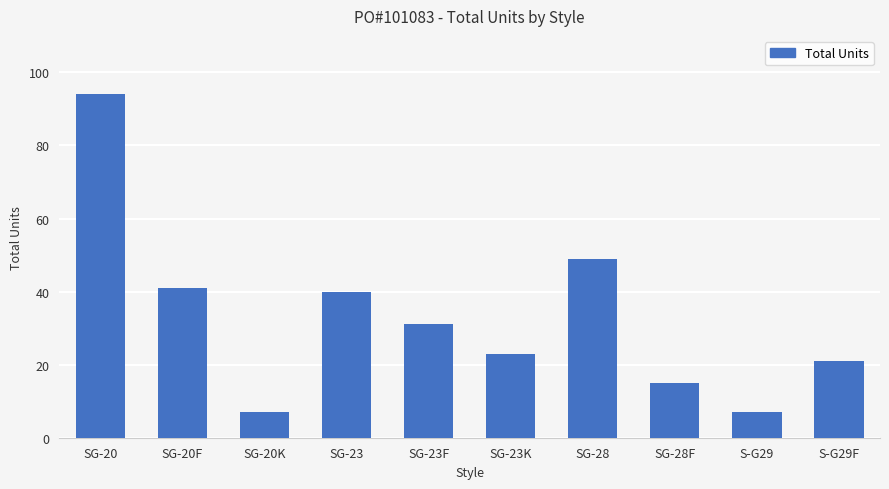

What position from the right is SG-20?

10